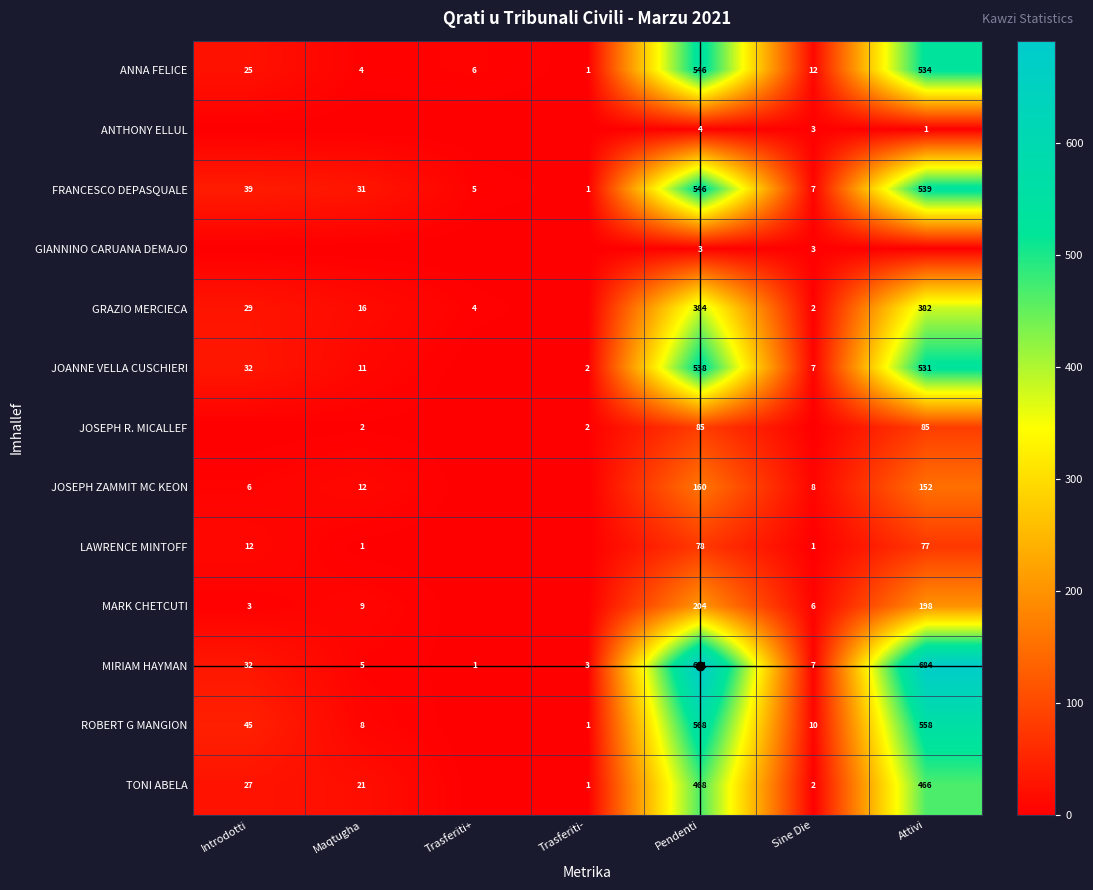

At which label is ROBERT G MANGION closest to 284?

Introdotti